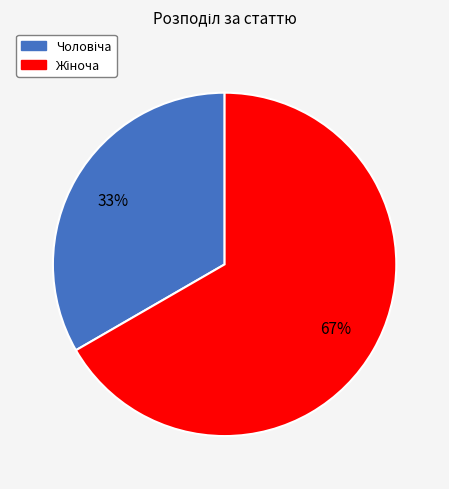

Is there any slice that represents more than half of the pie?

Yes